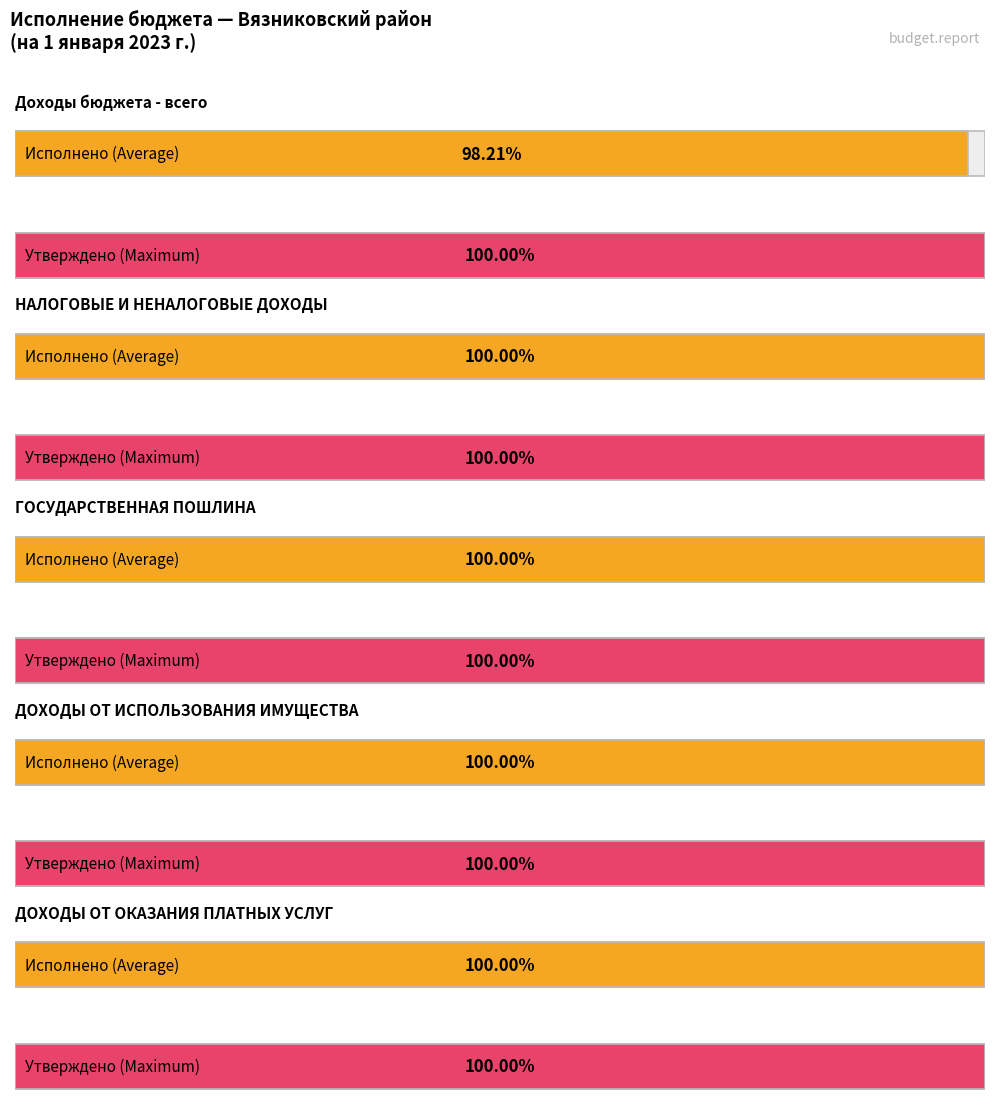

How many groups of bars are there?

5